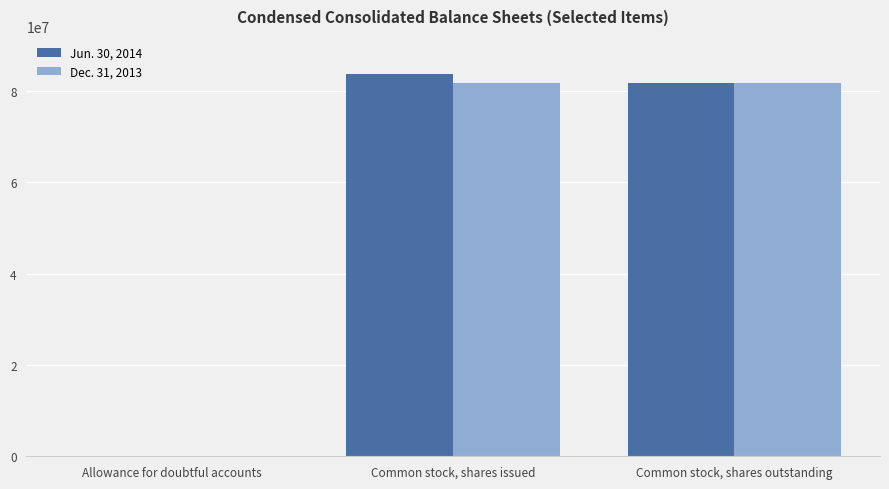

Count the number of categories in the chart.

3